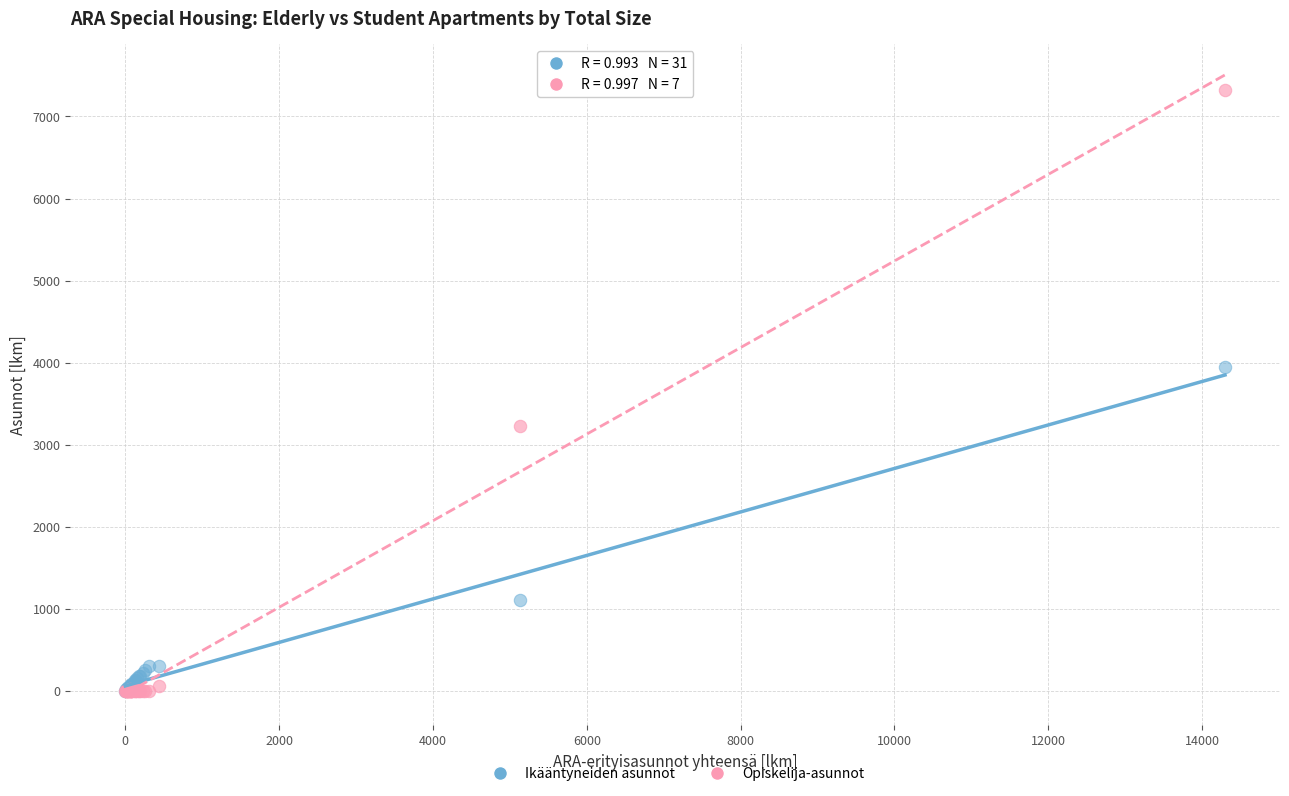

Which series has the largest Y range (max minus min)?

Opiskelija-asunnot